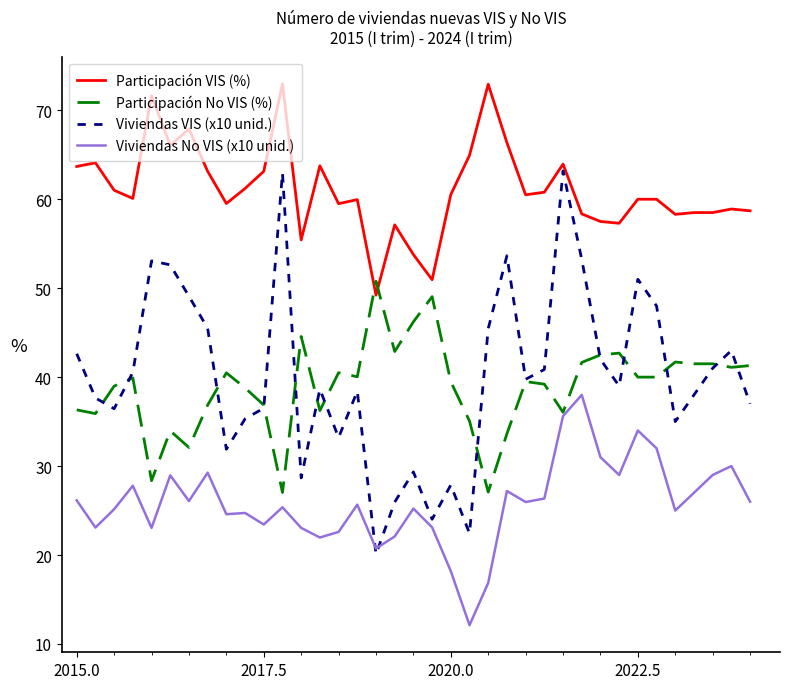

Which series has the widest spread of values?

Viviendas VIS (x10 unid.)